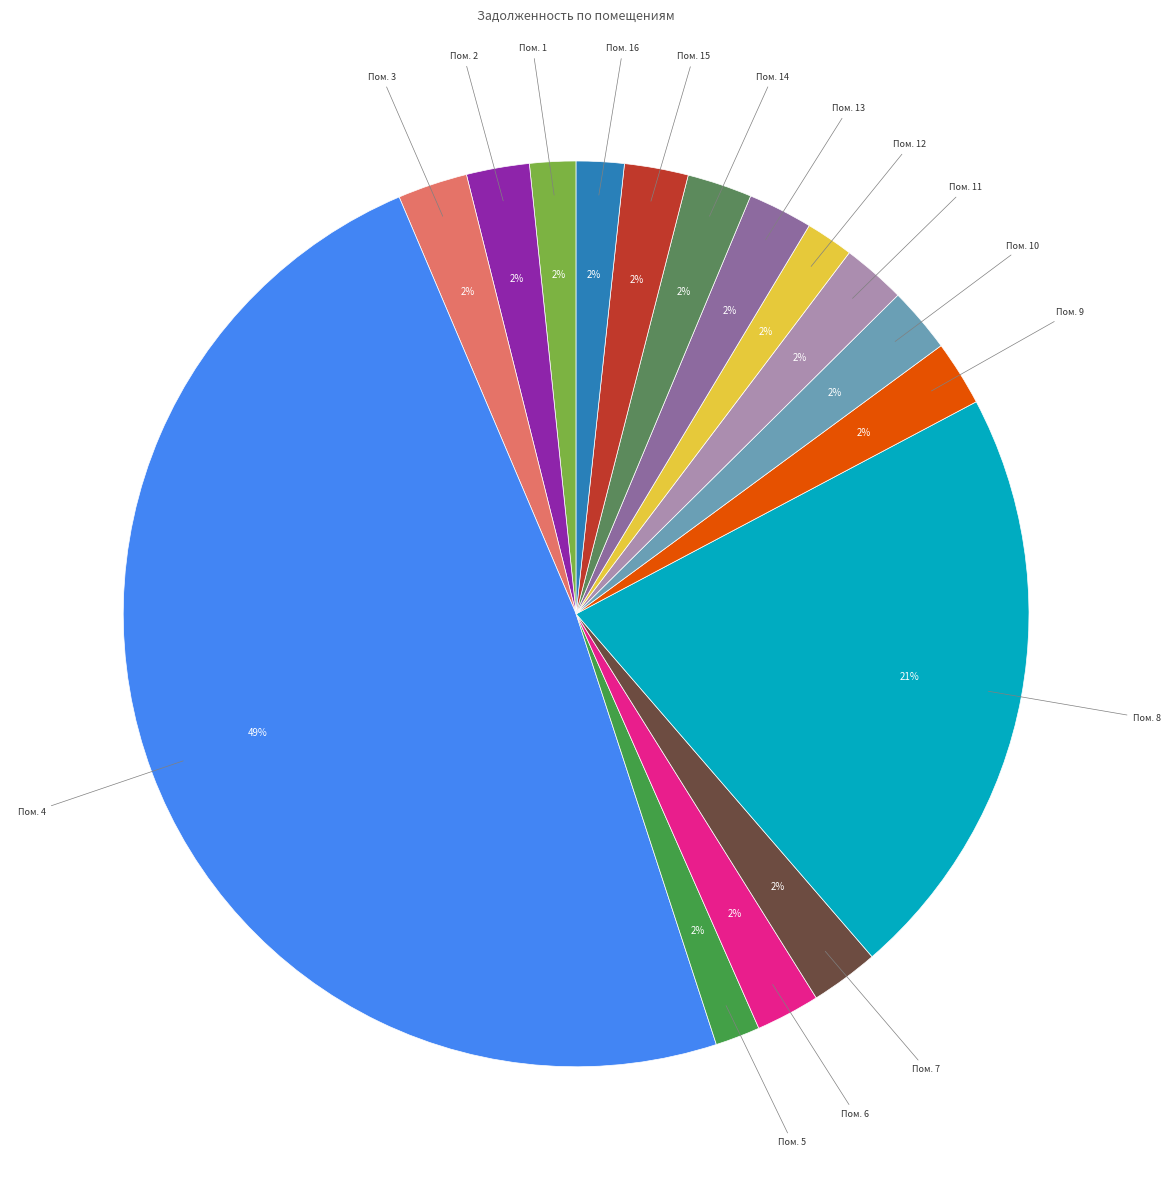

How many slices are in this pie chart?

16